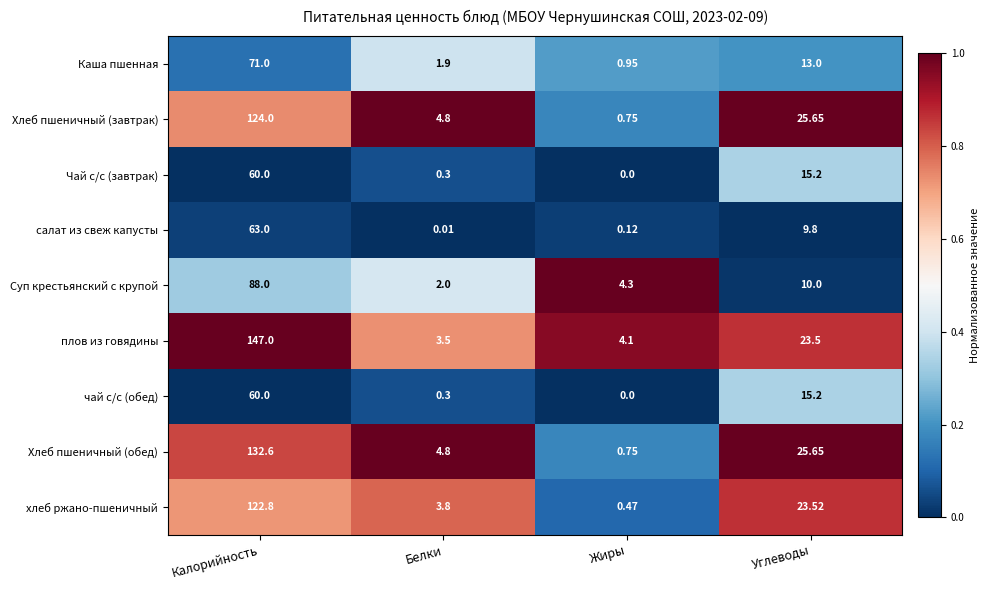

Is the value of хлеб ржано-пшеничный at Углеводы greater than the value of Хлеб пшеничный (завтрак) at Калорийность?

No